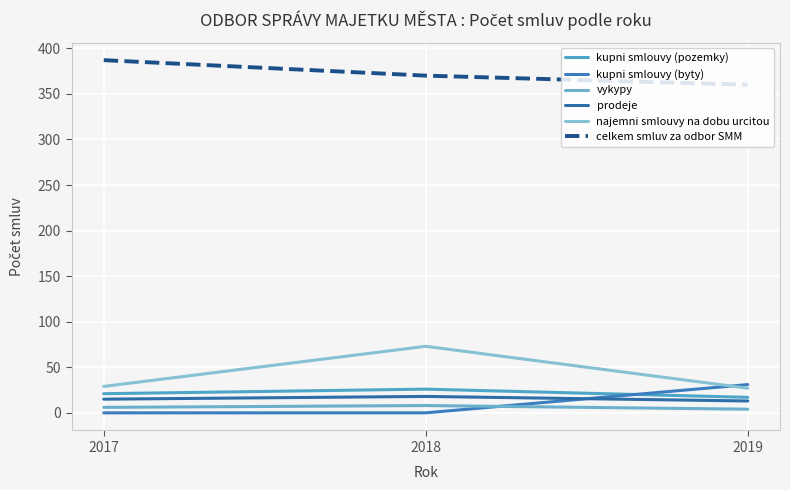

What is the average value of the najemni smlouvy na dobu urcitou series?

43